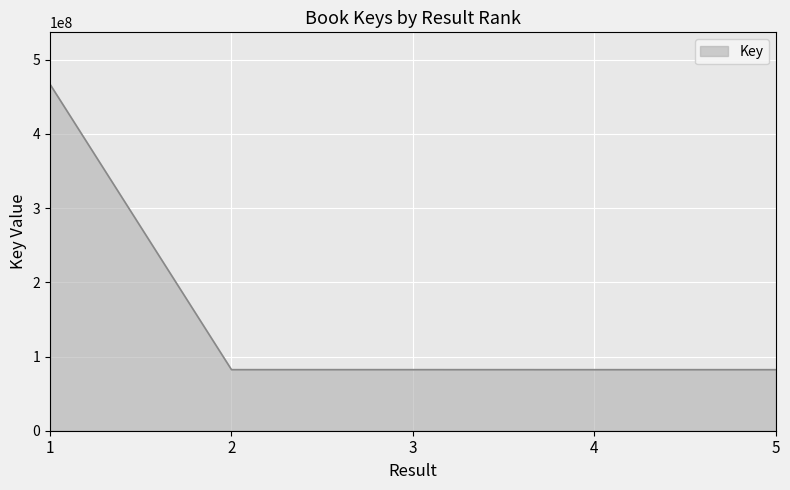

What is the maximum value shown in the chart?

466992666